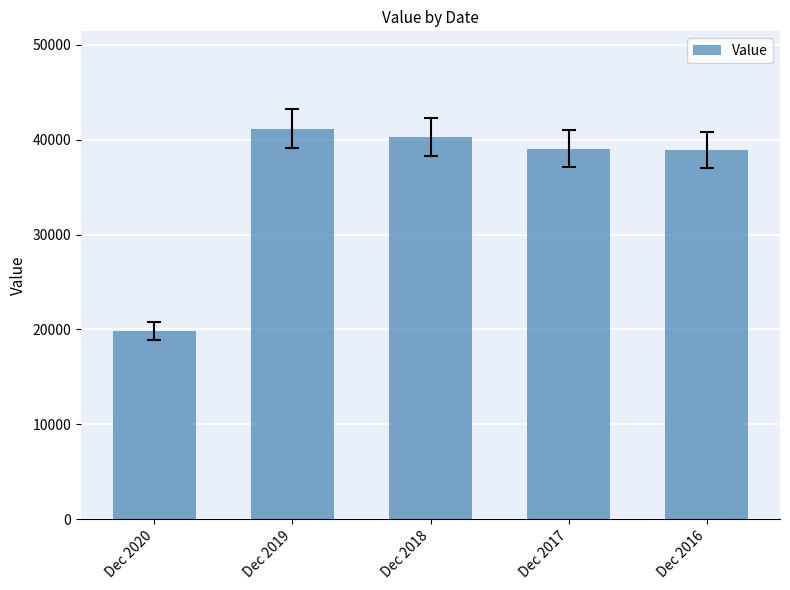

What is the difference between the values at Dec 2017 and Dec 2018?

1214